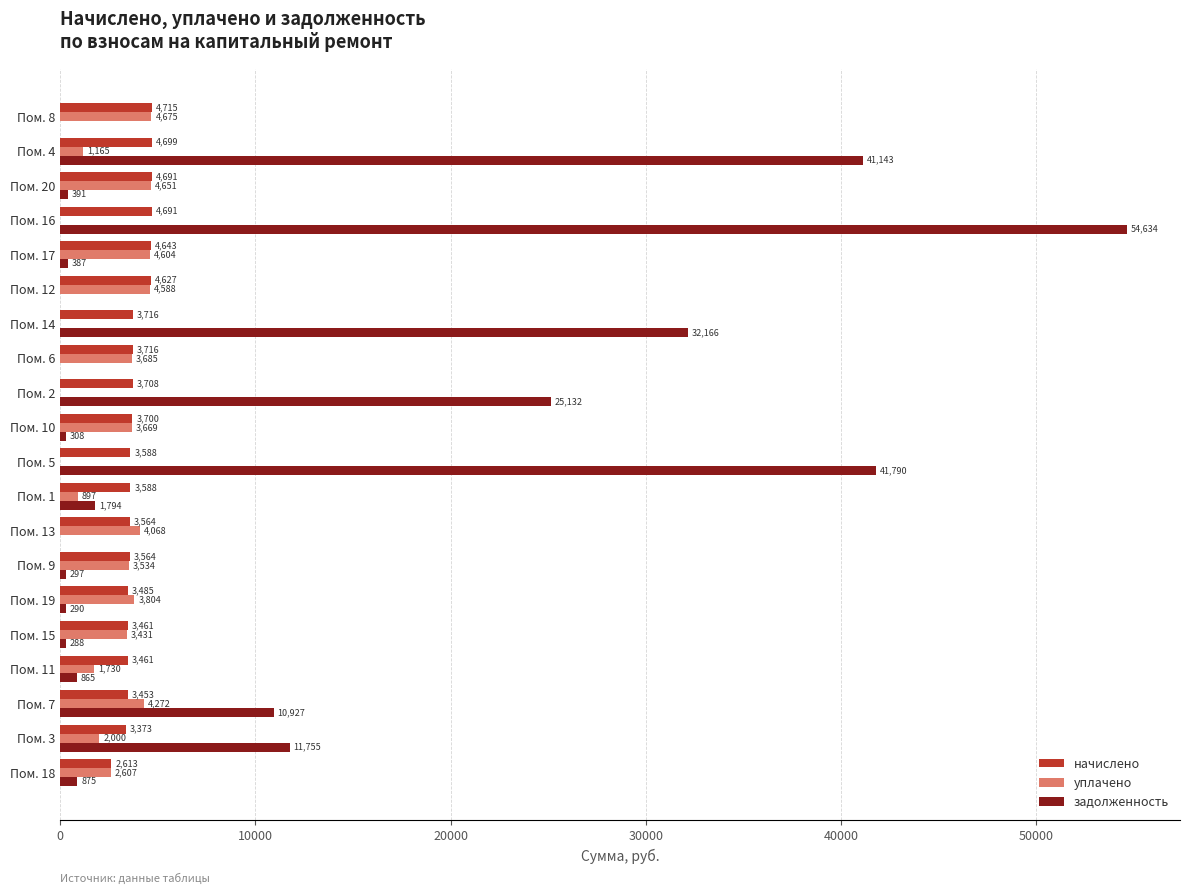

How many values in the начислено series exceed 3700?

10